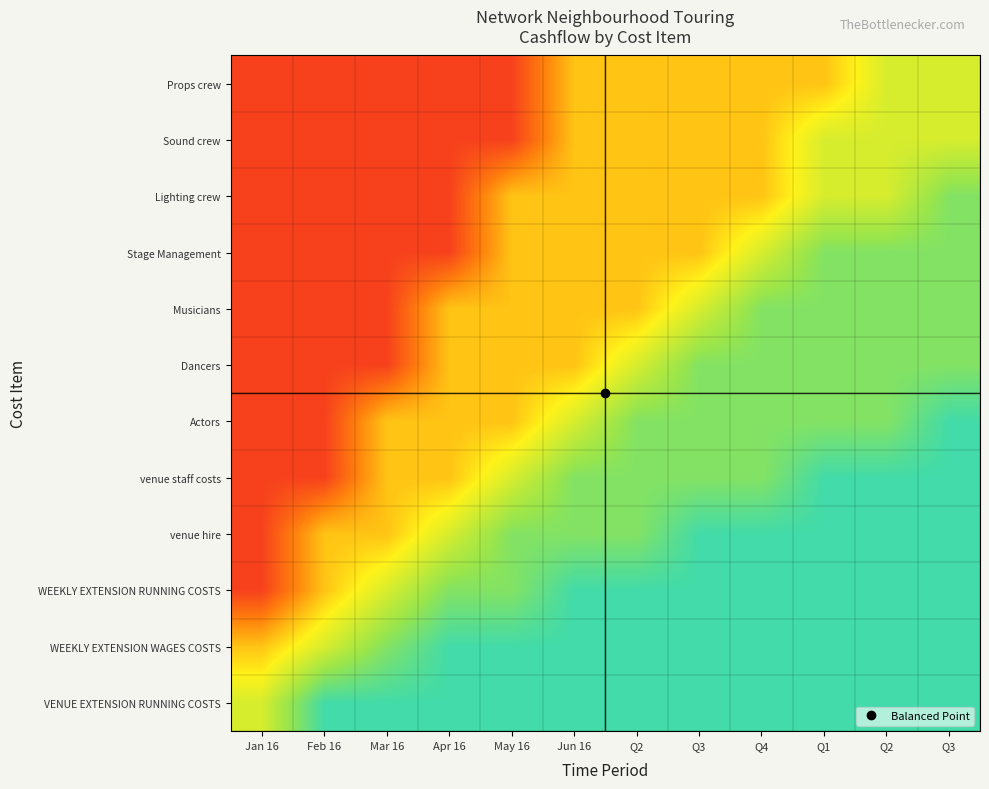

How many series are shown in this chart?

12